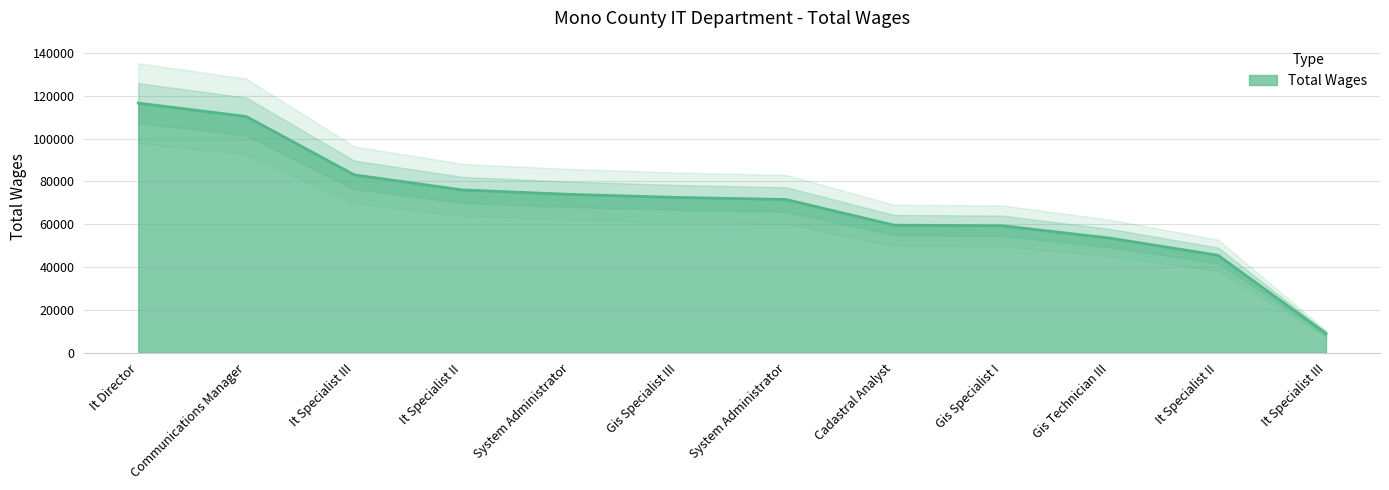

List the labels in order of value, smallest first.

It Specialist III, It Specialist II, Gis Technician III, Gis Specialist I, Cadastral Analyst, System Administrator, Gis Specialist III, System Administrator, It Specialist II, It Specialist III, Communications Manager, It Director